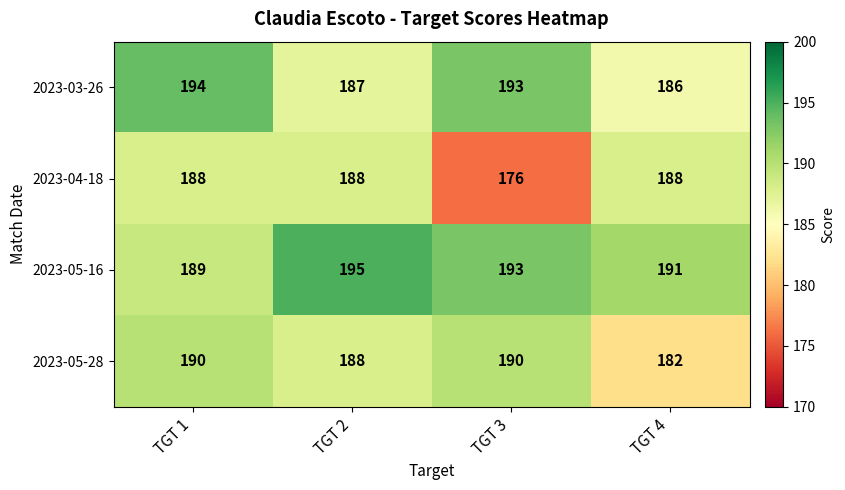

The value of 2023-04-18 at TGT 4 is 69. True or false?

False